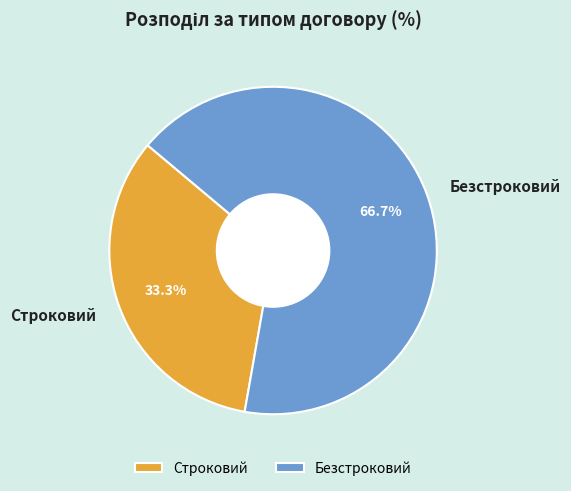

What percentage is the Безстроковий slice, to the nearest percent?

67%